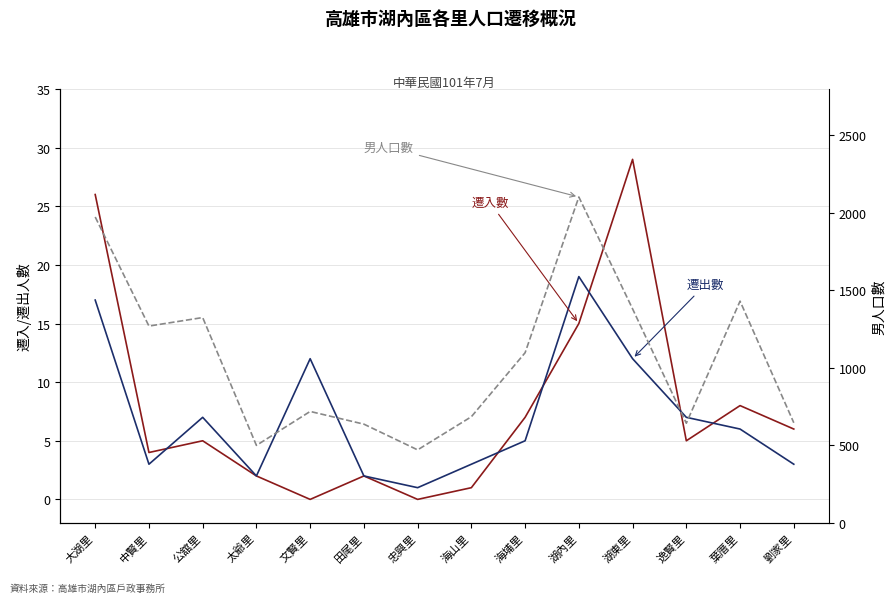

What is the difference between the second highest and second lowest values in the 遷入數 series?

26